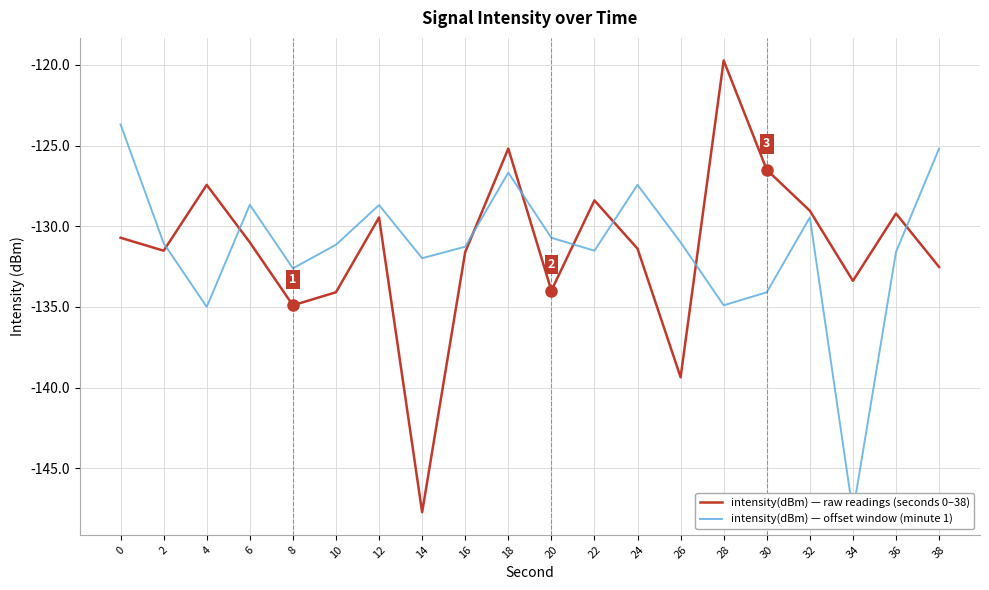

Where is the first local minimum for intensity(dBm) — offset window (minute 1)?

4